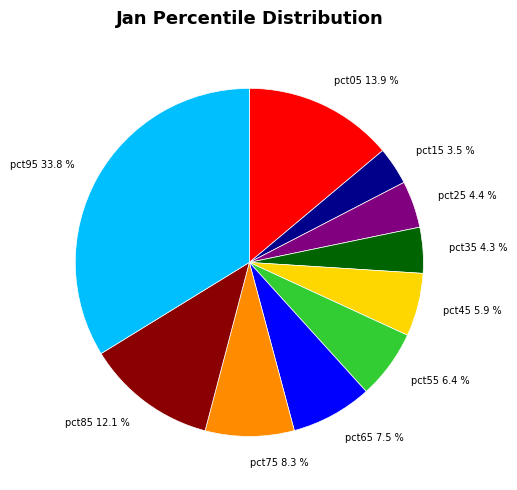

True or false: pct95 accounts for 34% of the total.

True